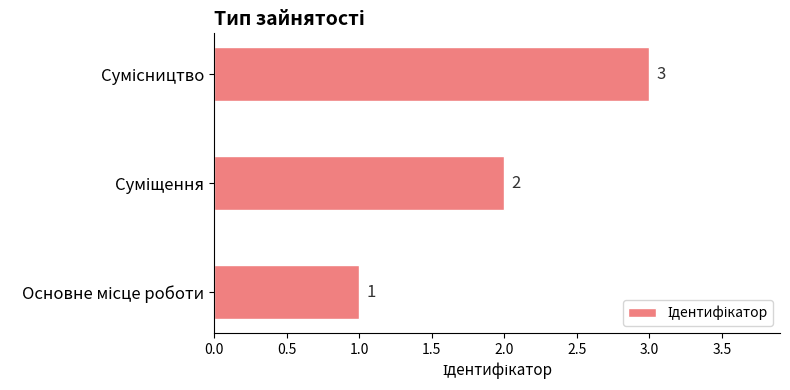

What is the maximum value shown in the chart?

3